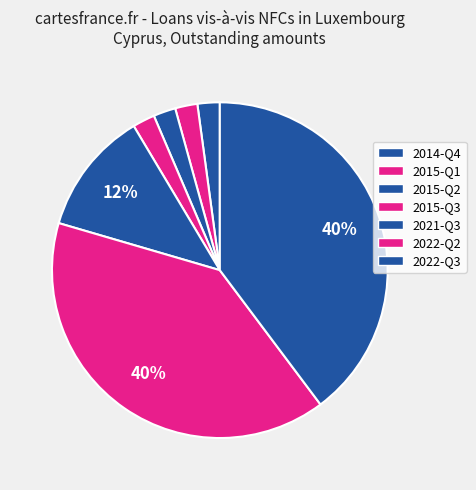

How many slices are in this pie chart?

7